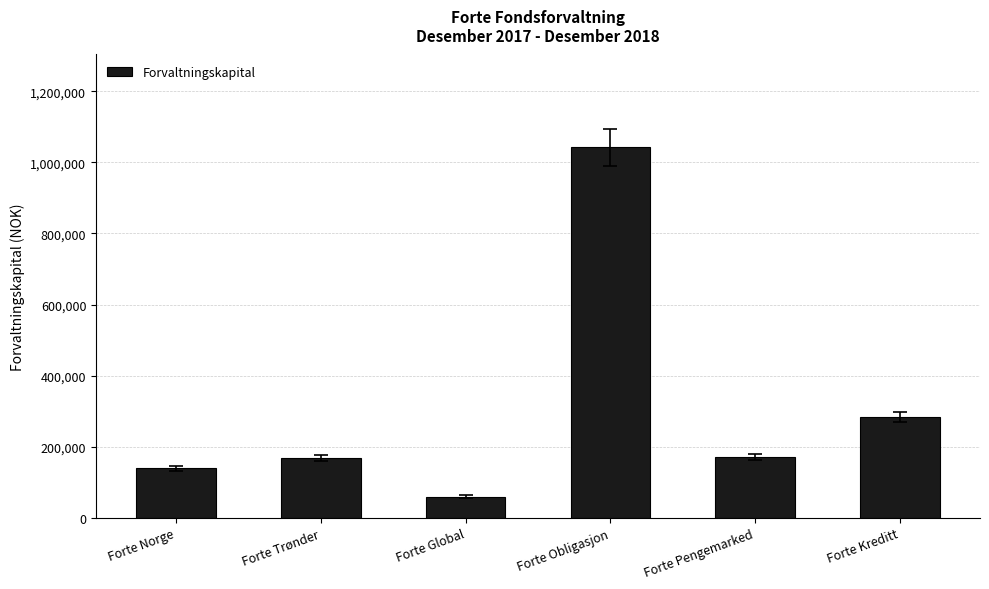

Does the chart contain stacked bars?

No